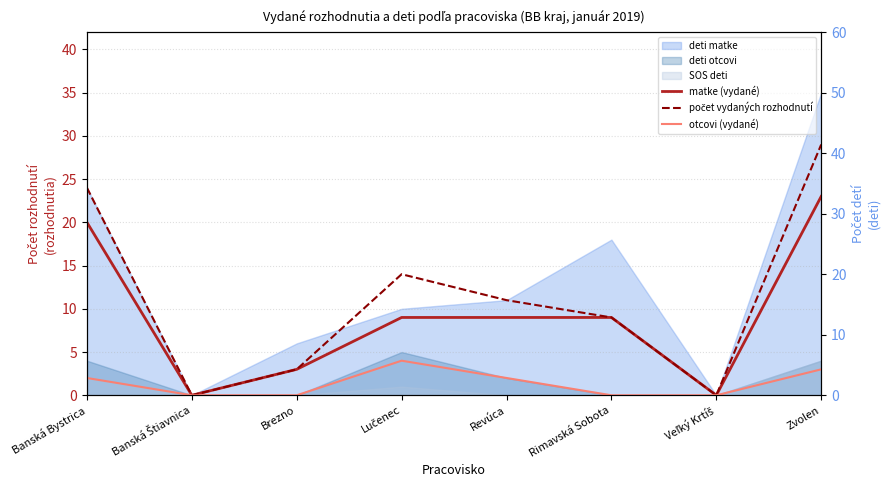

What is the difference between the second highest and minimum values in the počet vydaných rozhodnutí series?

24